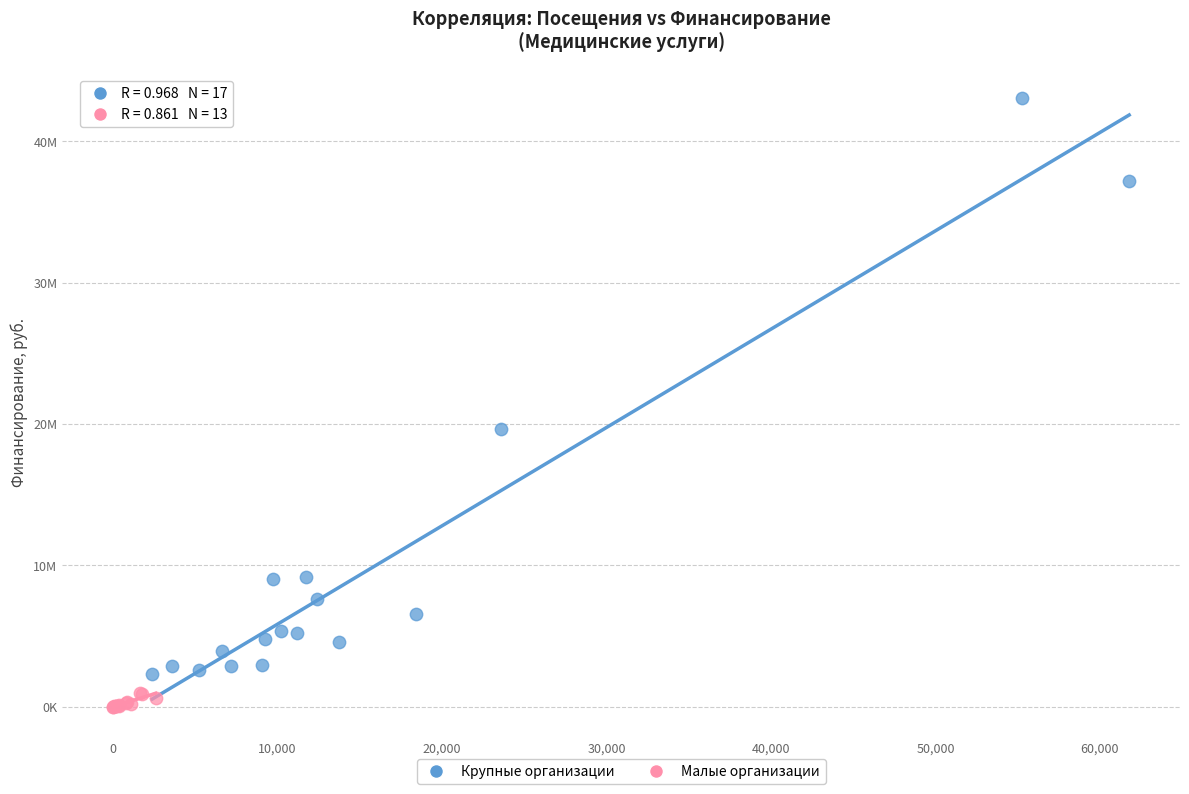

Which series reaches the minimum Y coordinate?

Малые организации